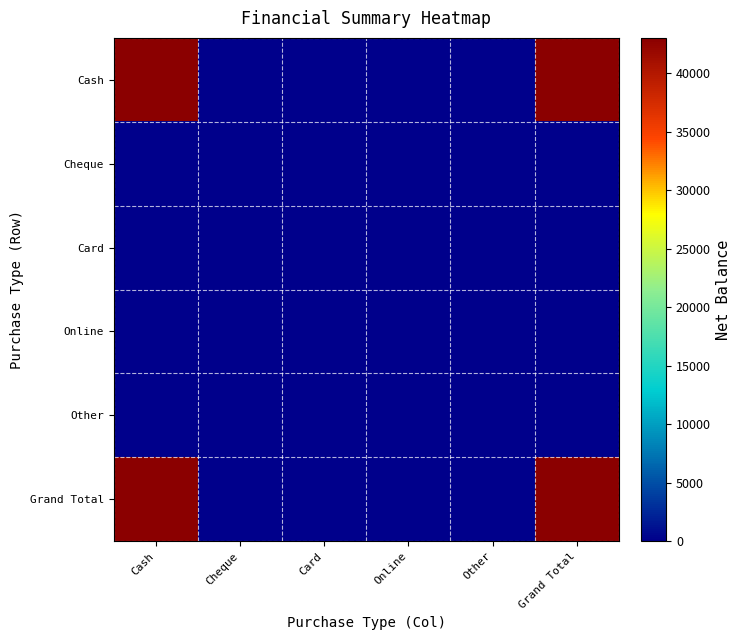

How many data points does each series have?

6